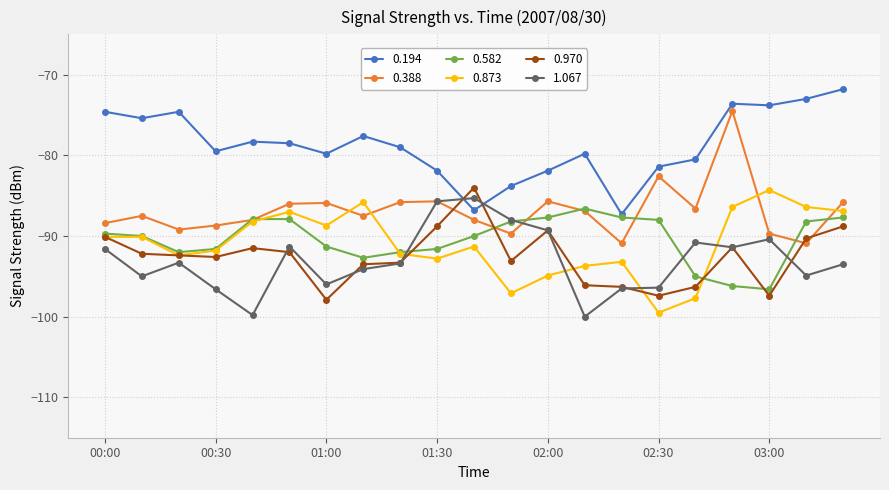

How many distinct data groups are displayed?

6